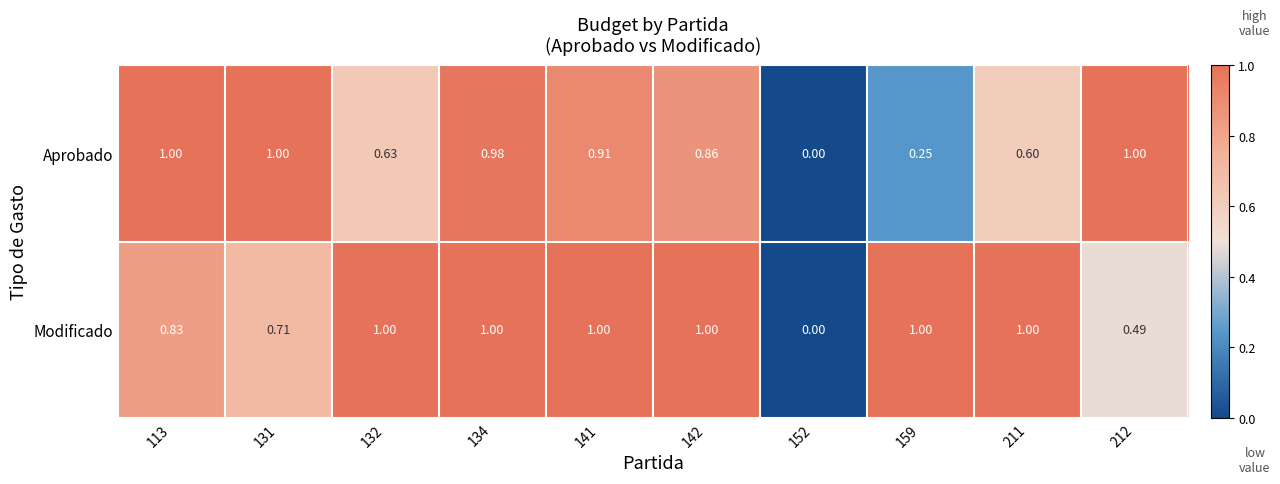

Which series has the largest total across all categories?

Modificado